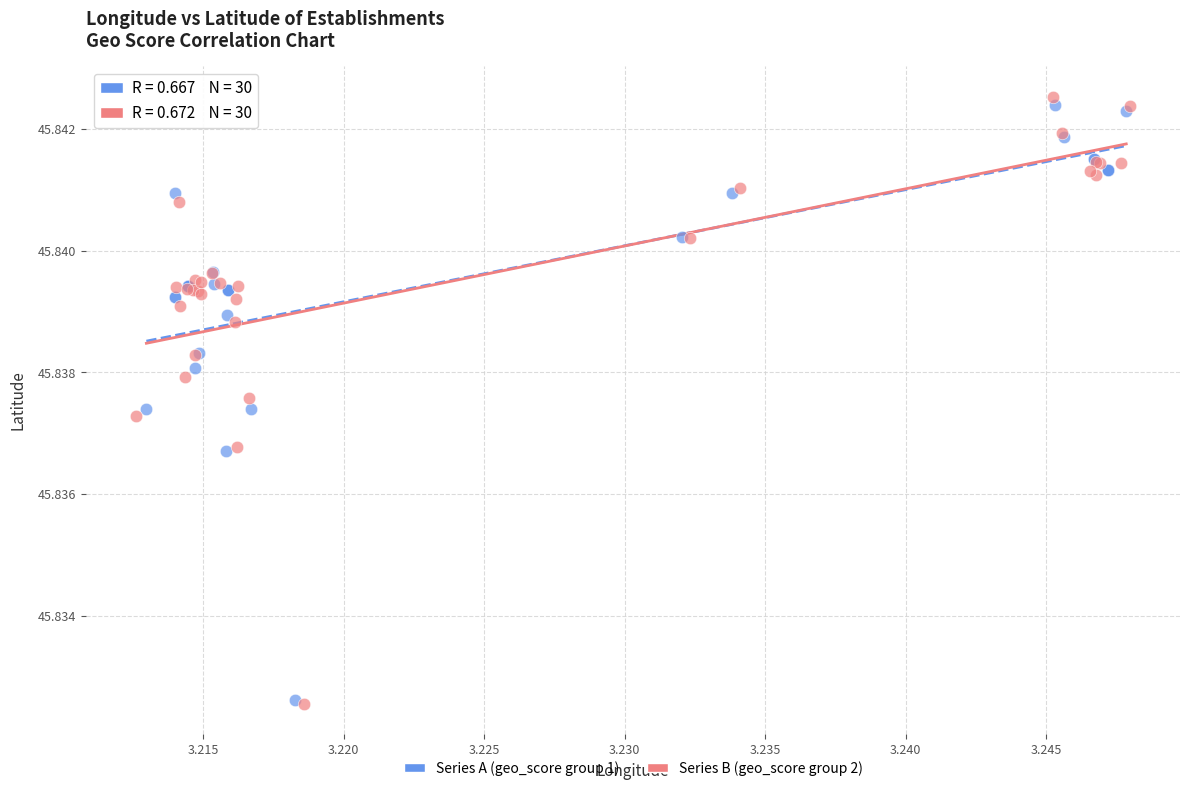

Which series has the widest spread of Y values?

Series B (geo_score group 2)